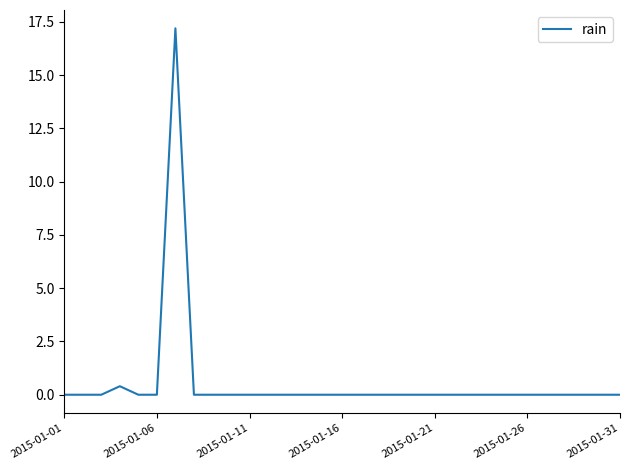

What is the difference between the maximum and minimum values?

17.2